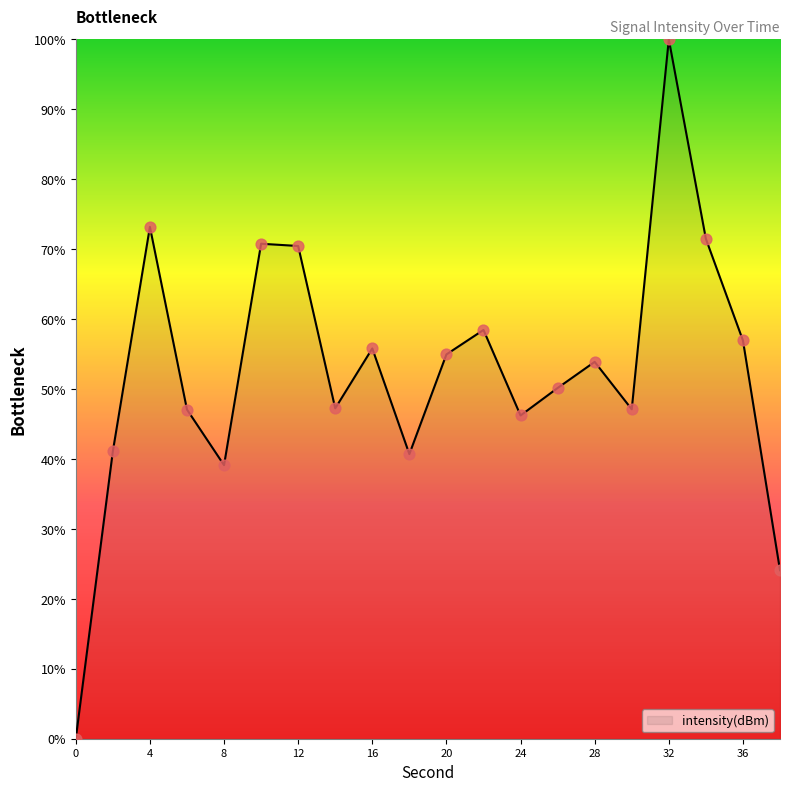

What is the maximum value shown in the chart?

100.0